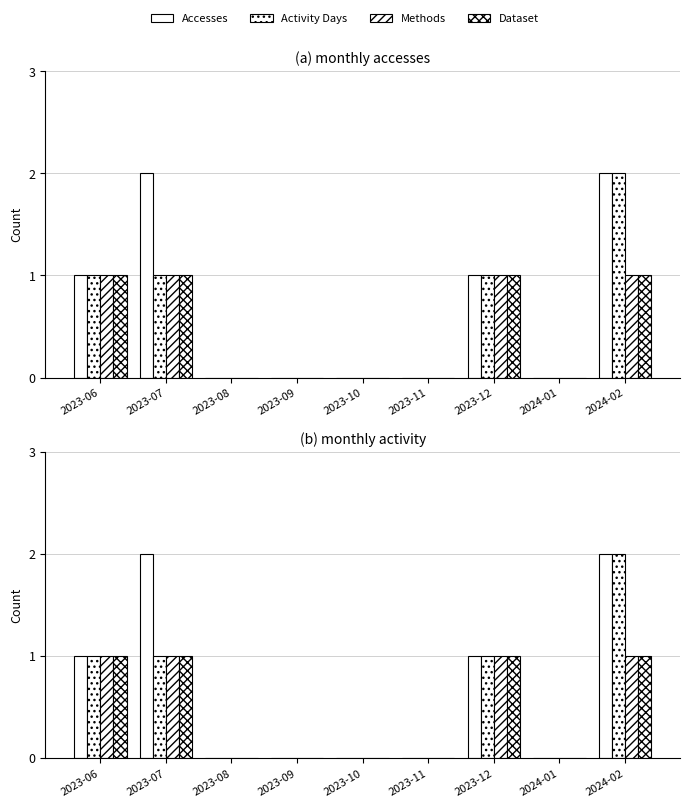

Rank the categories by Methods value from highest to lowest.

2023-06, 2023-07, 2023-12, 2024-02, 2023-08, 2023-09, 2023-10, 2023-11, 2024-01